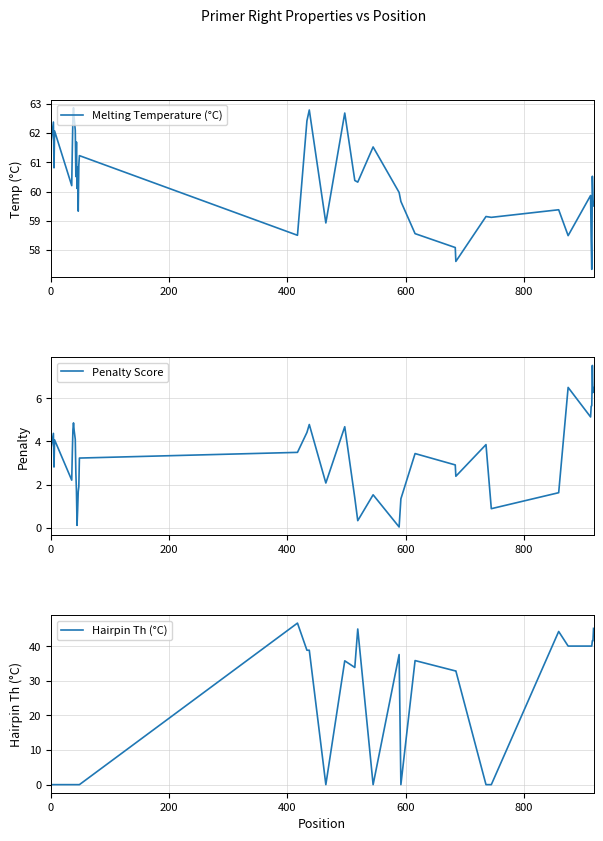

What is the greatest value displayed?

62.9